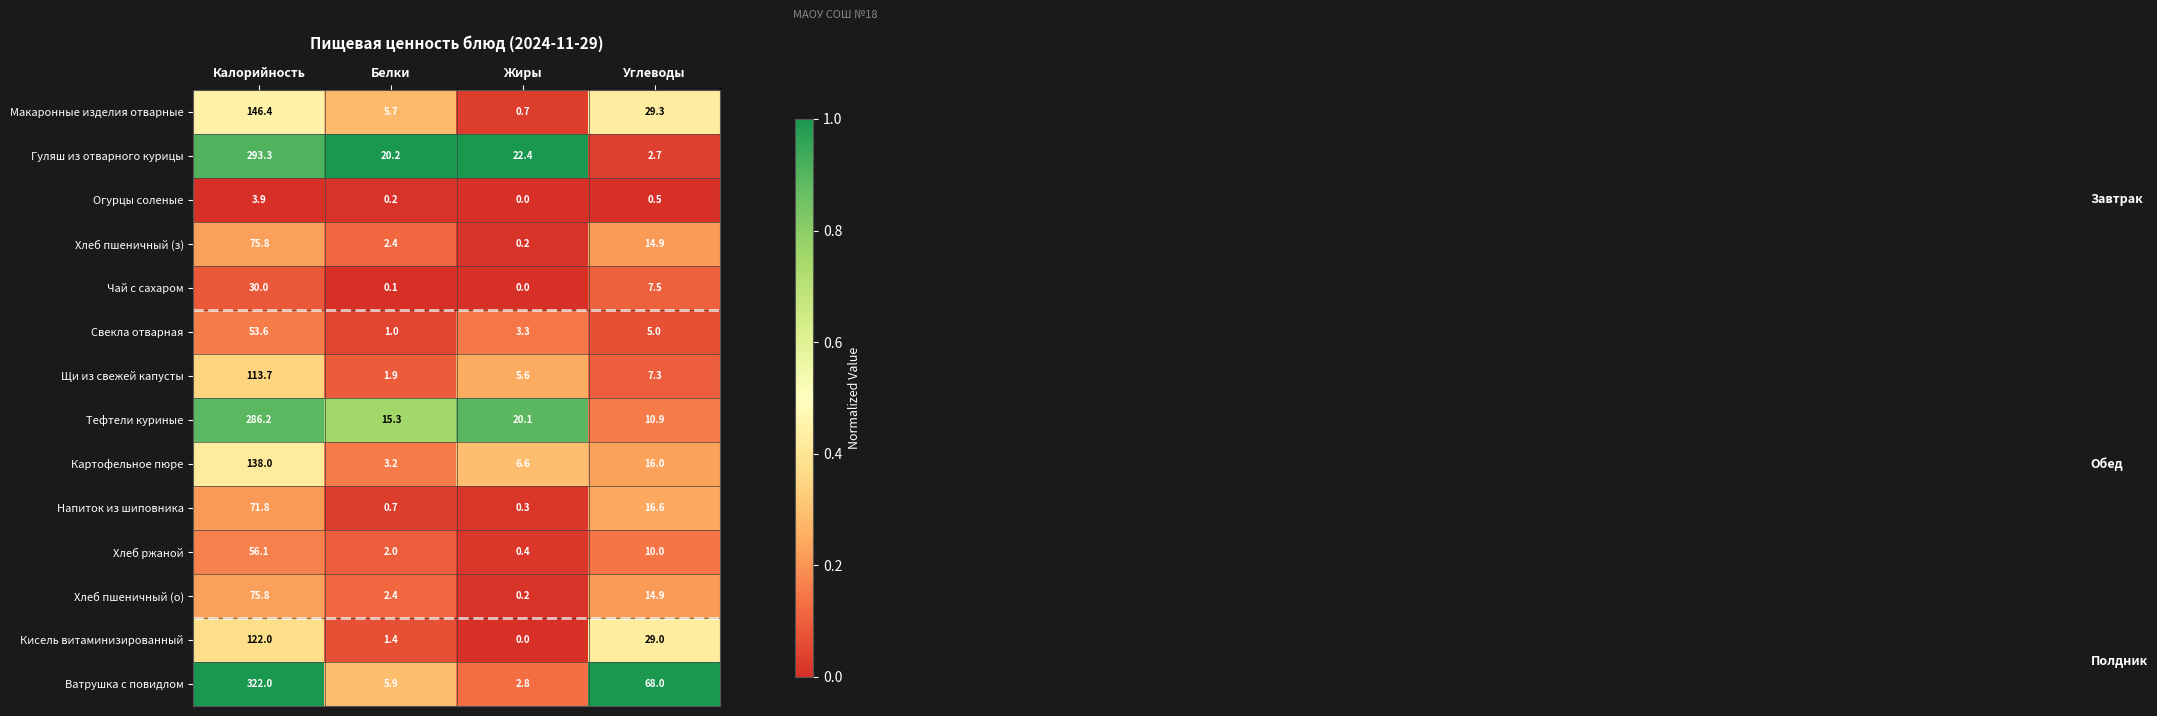

What is the difference between the highest and lowest values at Калорийность?

318.1